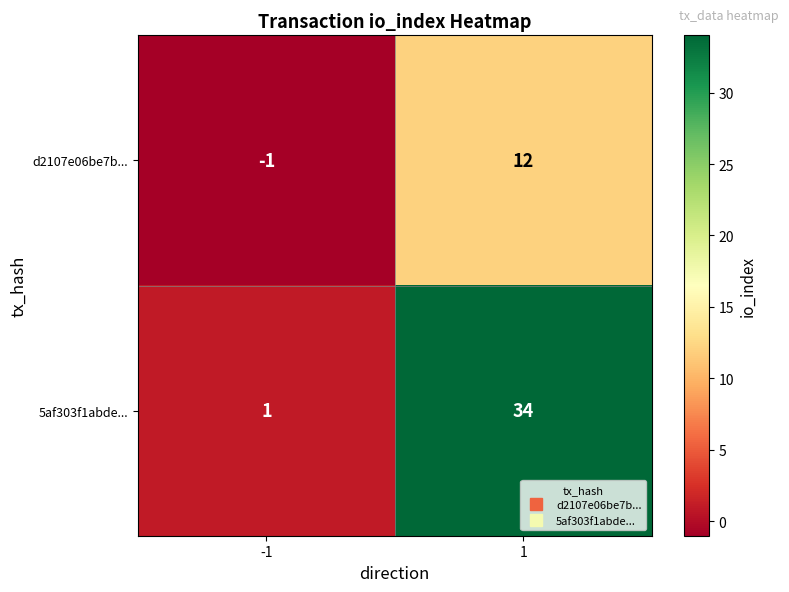

The 5af303f1abde... series shows 1 at -1. True or false?

True